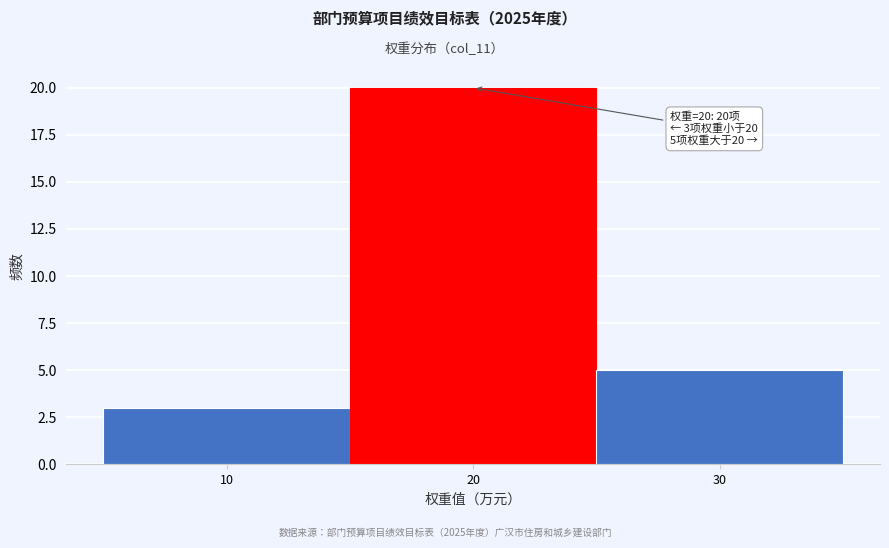

Which range on the x-axis has the tallest bar?

15 to 25